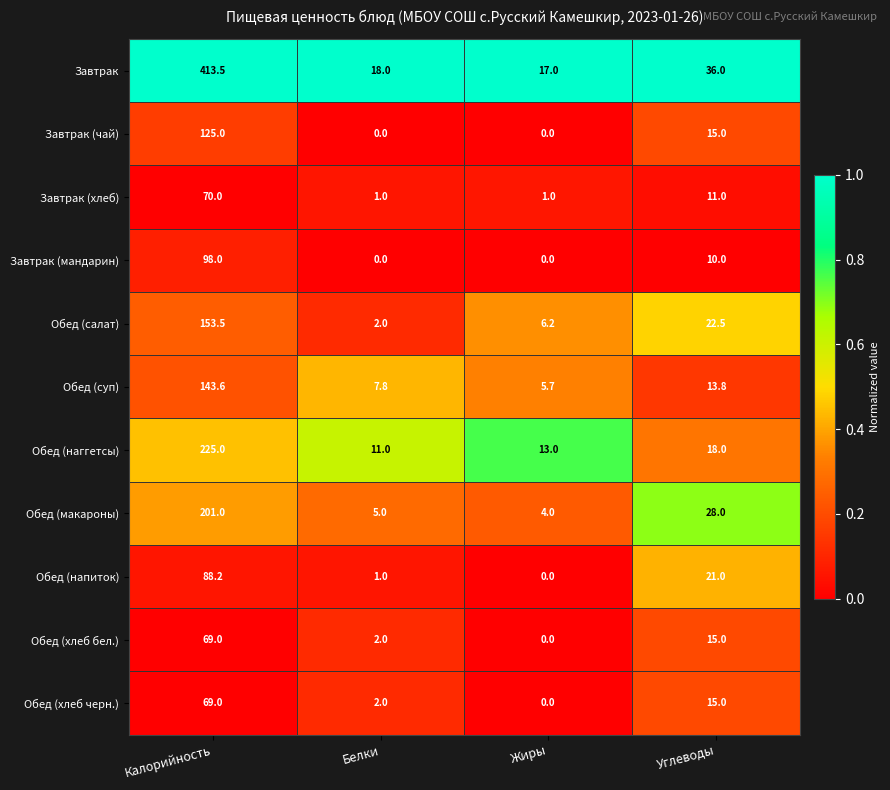

Which category has the highest value in the Обед (суп) series?

Калорийность